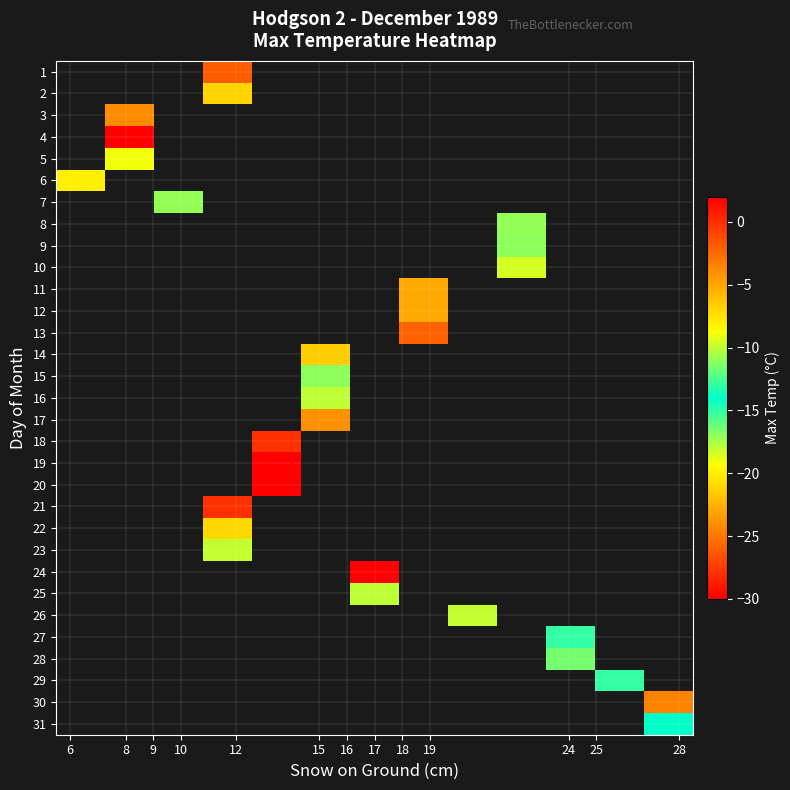

At which category does the chart reach its minimum across all series?

12